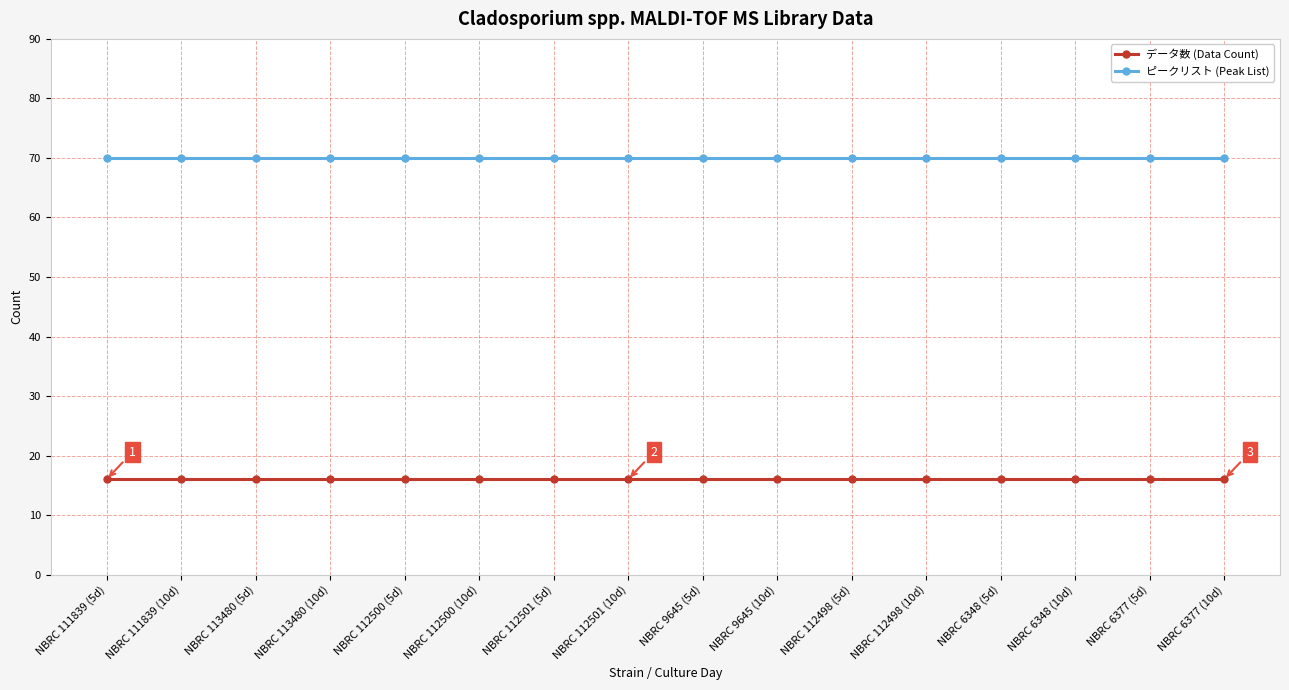

What is the label of the 7th point from the left?

NBRC 112501 (5d)